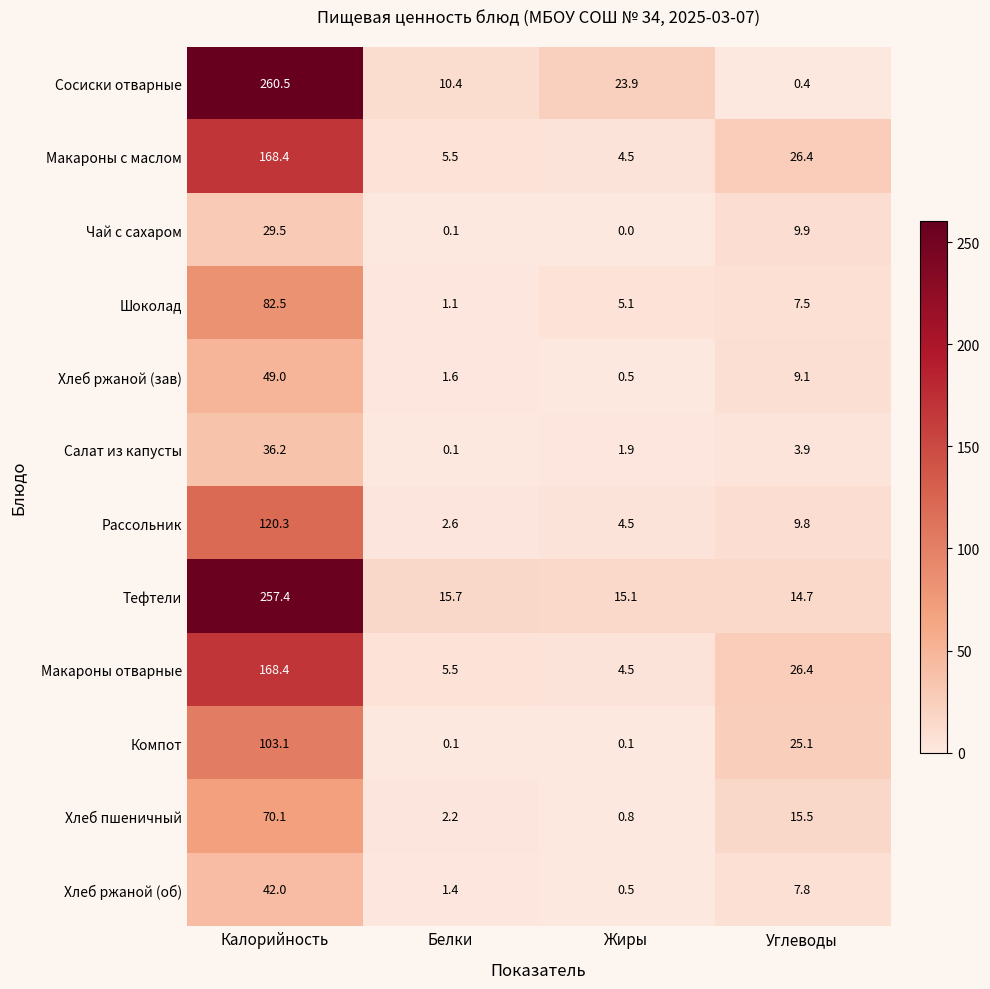

What is the minimum value for Макароны с маслом?

4.5